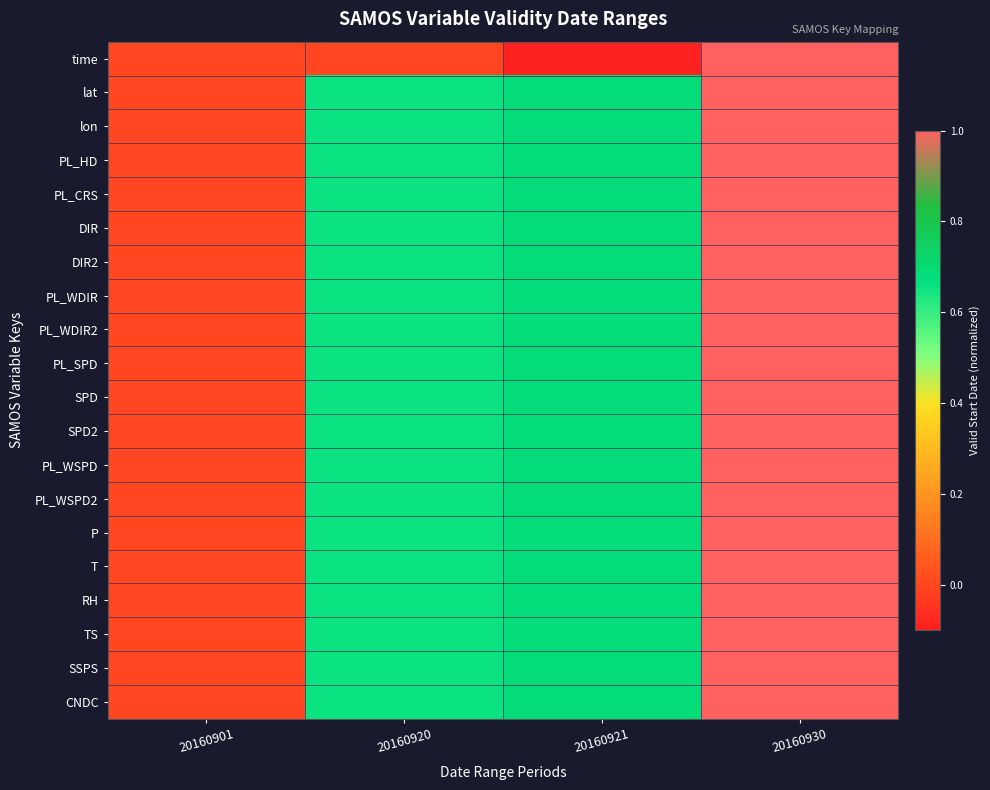

How many distinct data groups are displayed?

20